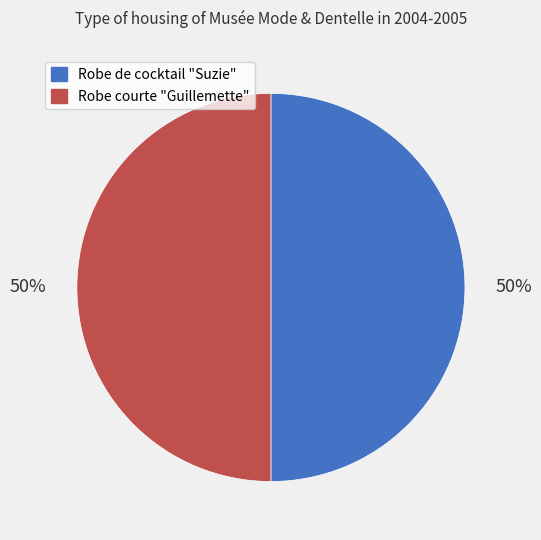

Combined, do Robe courte "Guillemette" and Robe de cocktail "Suzie" account for over 50%?

Yes